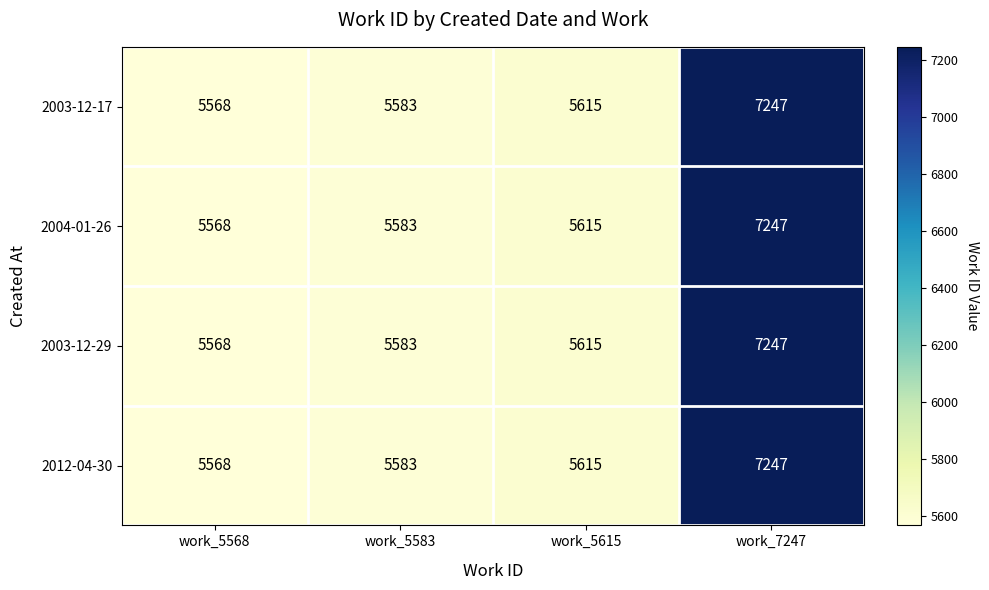

True or false: 2012-04-30 has a value of 5583 at work_5583.

True